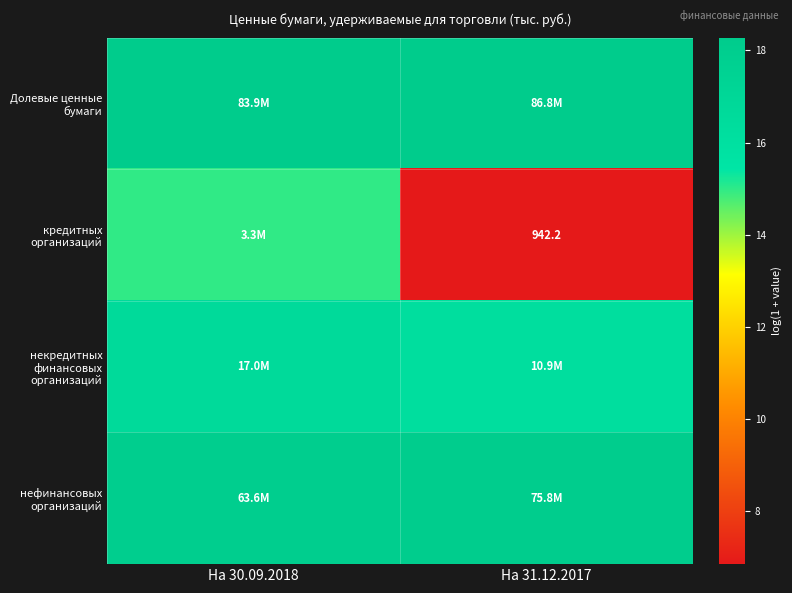

Read the некредитных финансовых организаций value at На 31.12.2017.

16.2